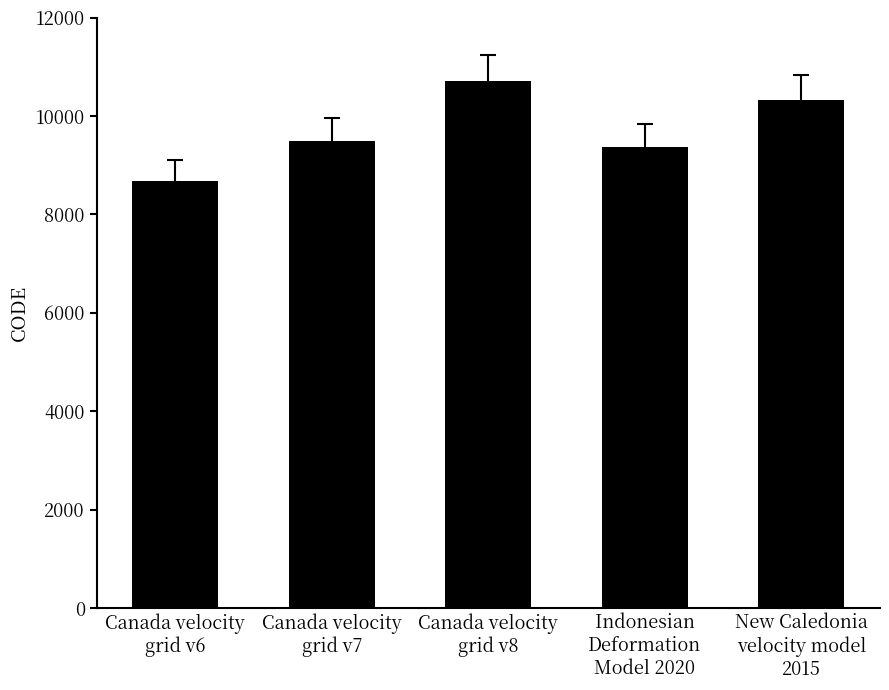

Rank the categories by value from lowest to highest.

Canada velocity
grid v6, Indonesian
Deformation
Model 2020, Canada velocity
grid v7, New Caledonia
velocity model
2015, Canada velocity
grid v8